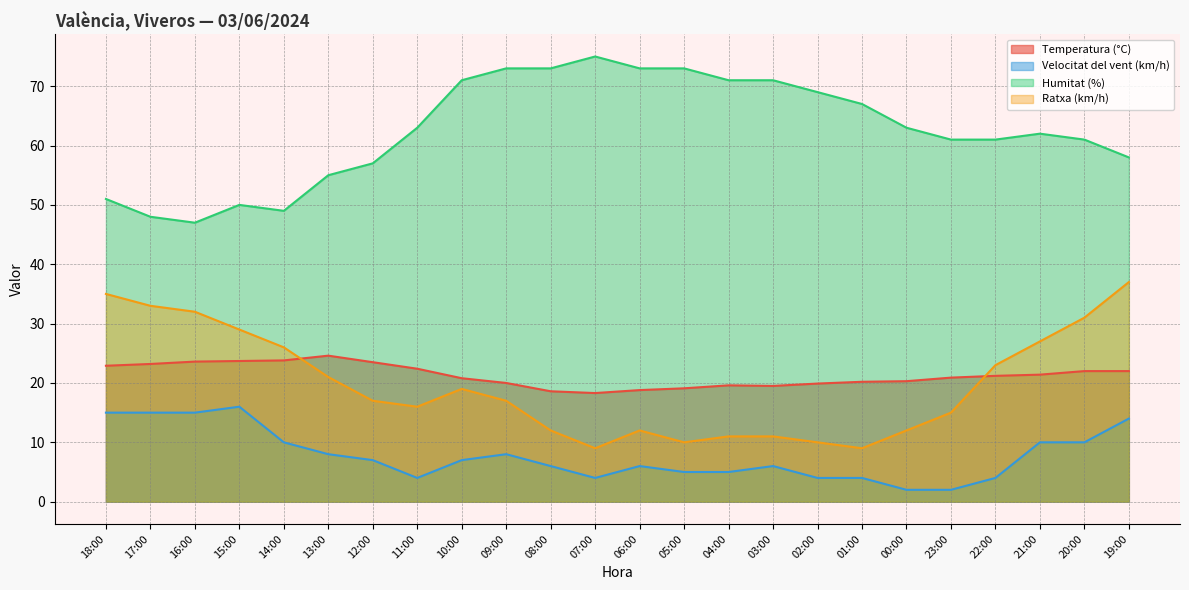

How many data points in Temperatura (°C) are above 21?

12